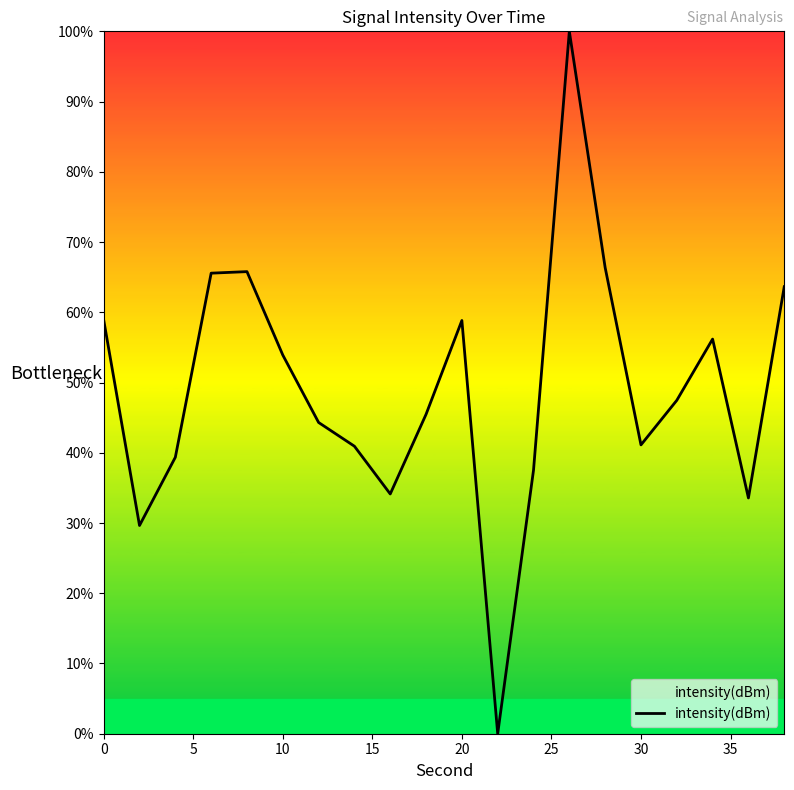

What is the maximum value shown in the chart?

100.0